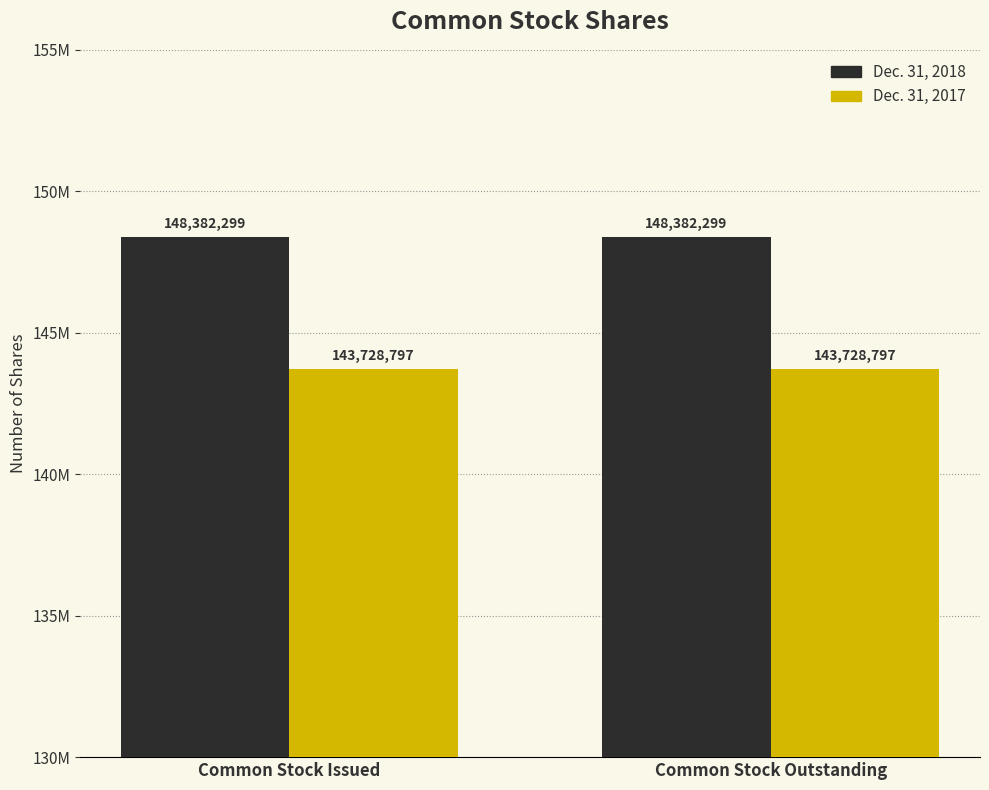

What are all the series names shown in the legend?

Dec. 31, 2018, Dec. 31, 2017